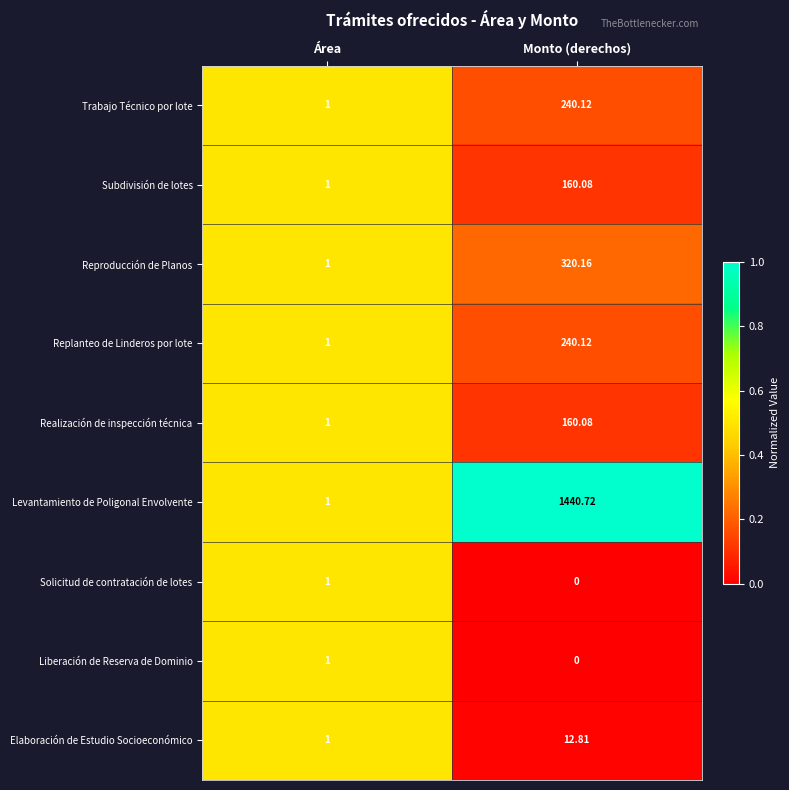

What is the total value across all series at Monto (derechos)?

2574.1